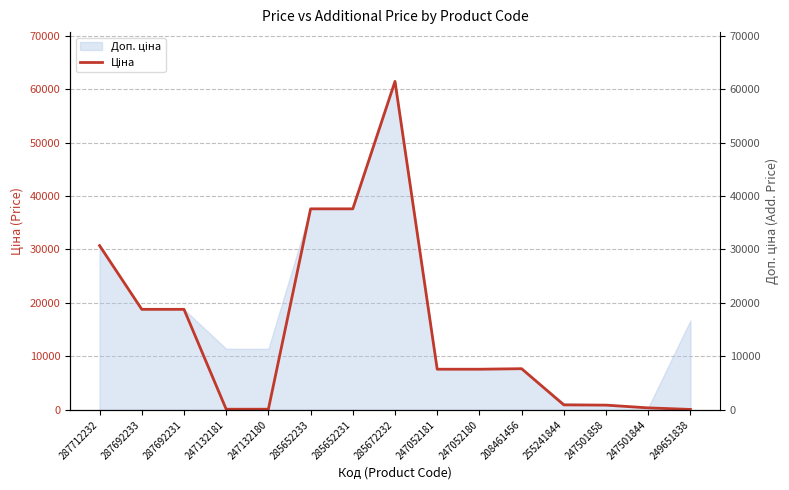

Read the value at 249651838.

74.3